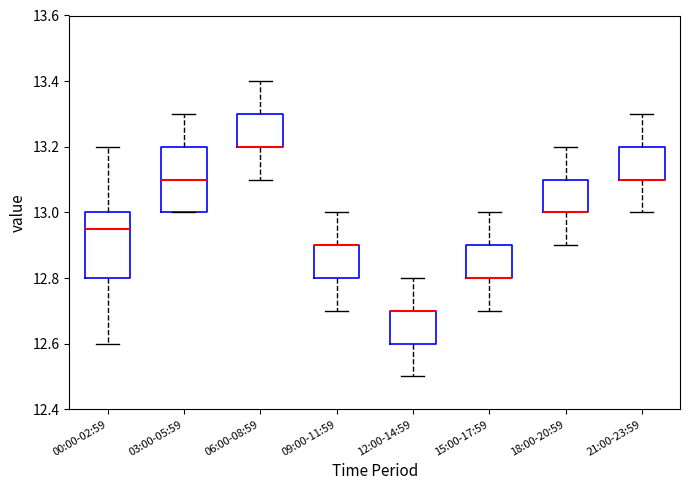

Reading left to right, read every box against the y-axis: the position of its median line, the range the box covers, and the ends of its whiskers. The values are not printed on the chart, so give them approximately, as read against the axis.

00:00-02:59: median 12.96, box 12.80 to 13.00, whiskers 12.60 to 13.20
03:00-05:59: median 13.10, box 13.00 to 13.20, whiskers 13.00 to 13.30
06:00-08:59: median 13.20 (drawn on the box's lower edge), box 13.20 to 13.30, whiskers 13.10 to 13.40
09:00-11:59: median 12.90 (drawn on the box's upper edge), box 12.80 to 12.90, whiskers 12.70 to 13.00
12:00-14:59: median 12.70 (drawn on the box's upper edge), box 12.60 to 12.70, whiskers 12.50 to 12.80
15:00-17:59: median 12.80 (drawn on the box's lower edge), box 12.80 to 12.90, whiskers 12.70 to 13.00
18:00-20:59: median 13.00 (drawn on the box's lower edge), box 13.00 to 13.10, whiskers 12.90 to 13.20
21:00-23:59: median 13.10 (drawn on the box's lower edge), box 13.10 to 13.20, whiskers 13.00 to 13.30